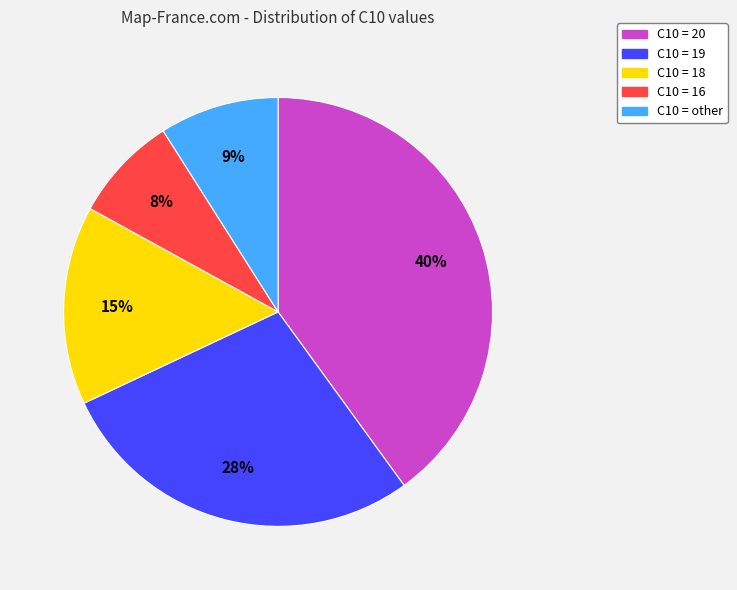

Is C10 = 20 the majority of the pie?

No